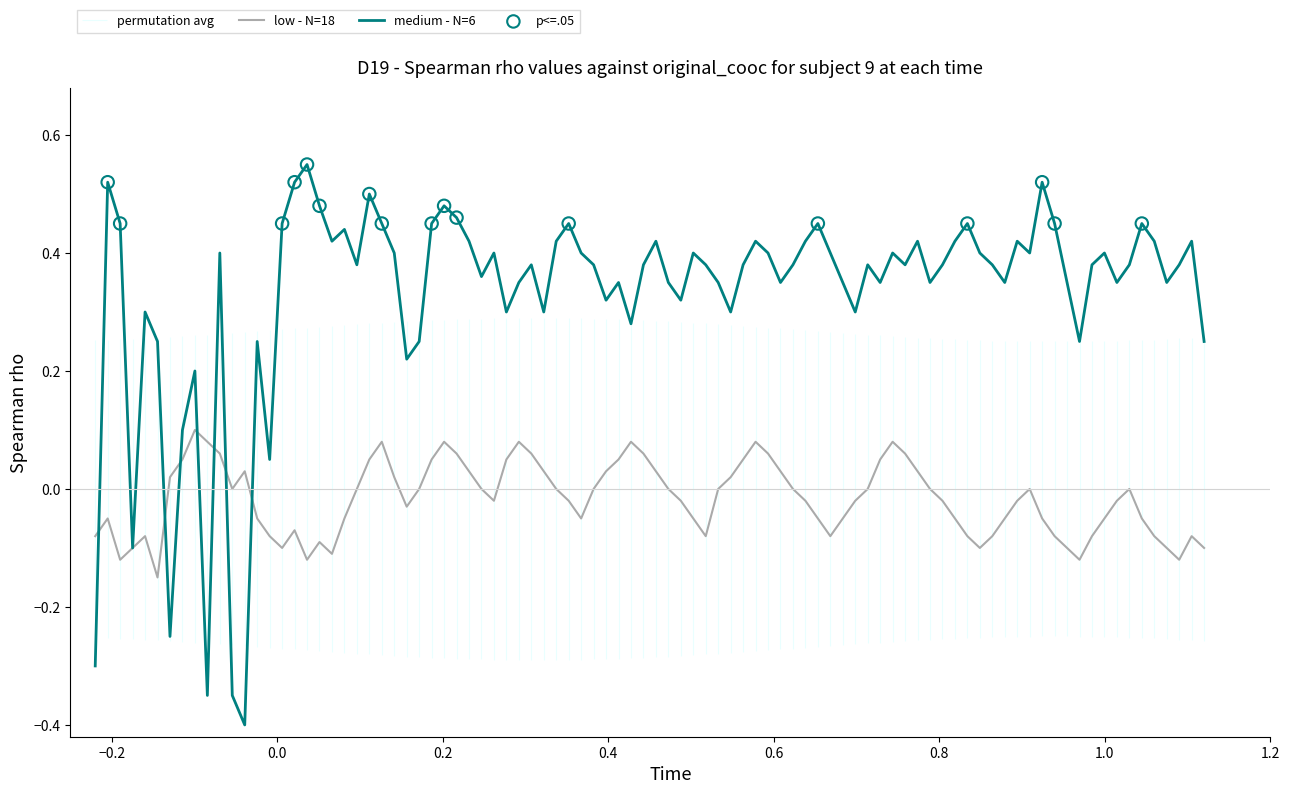

Which series has the largest Y range (max minus min)?

medium - N=6